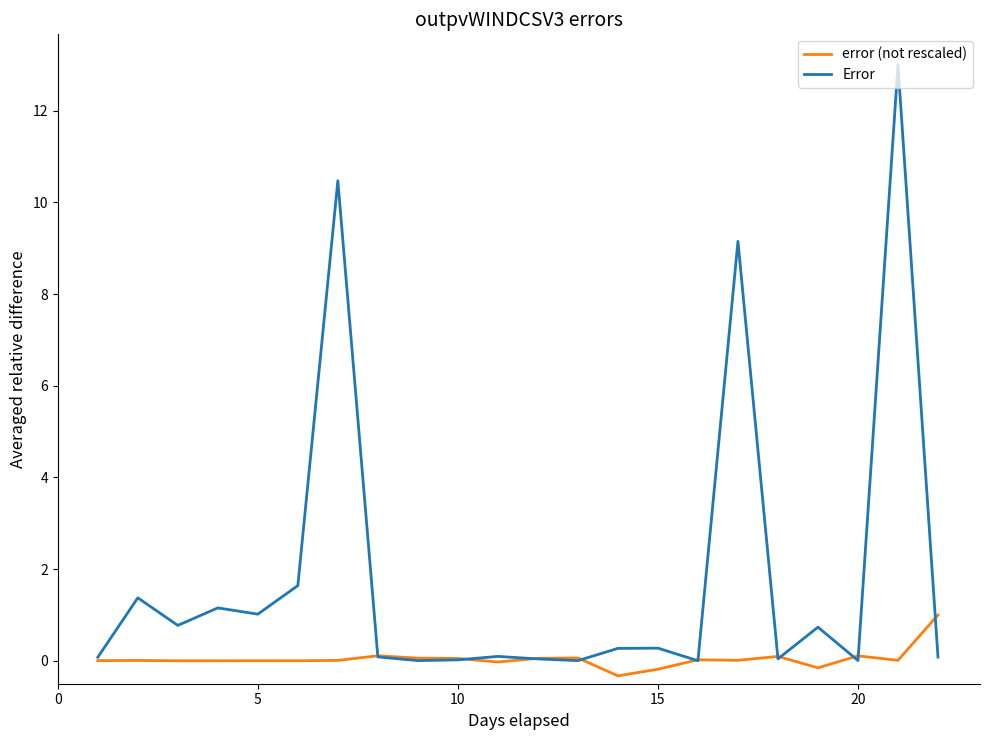

Which series has the largest range (max minus min)?

Error